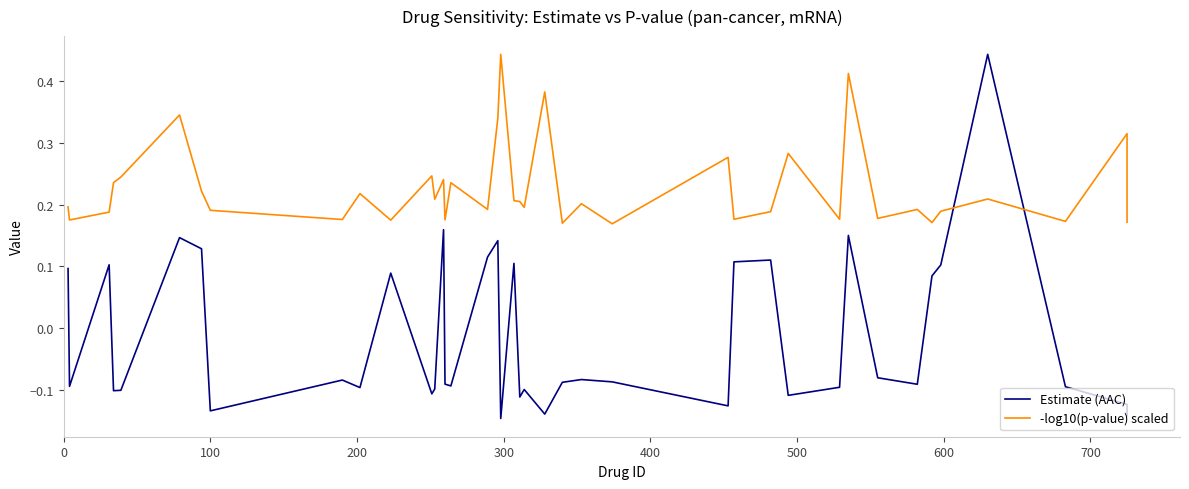

The -log10(p-value) scaled series shows 0.1 at 36. True or false?

False